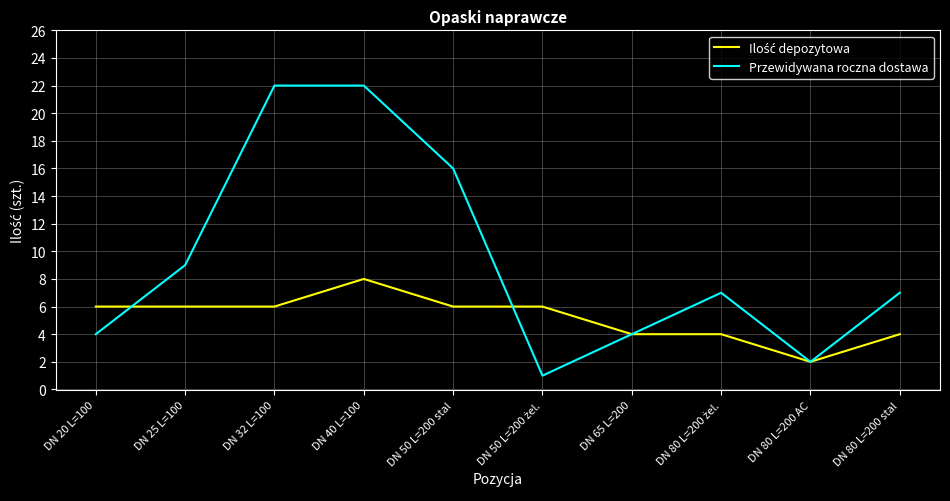

The value of Przewidywana roczna dostawa at DN 40 L=100 is 36. True or false?

False